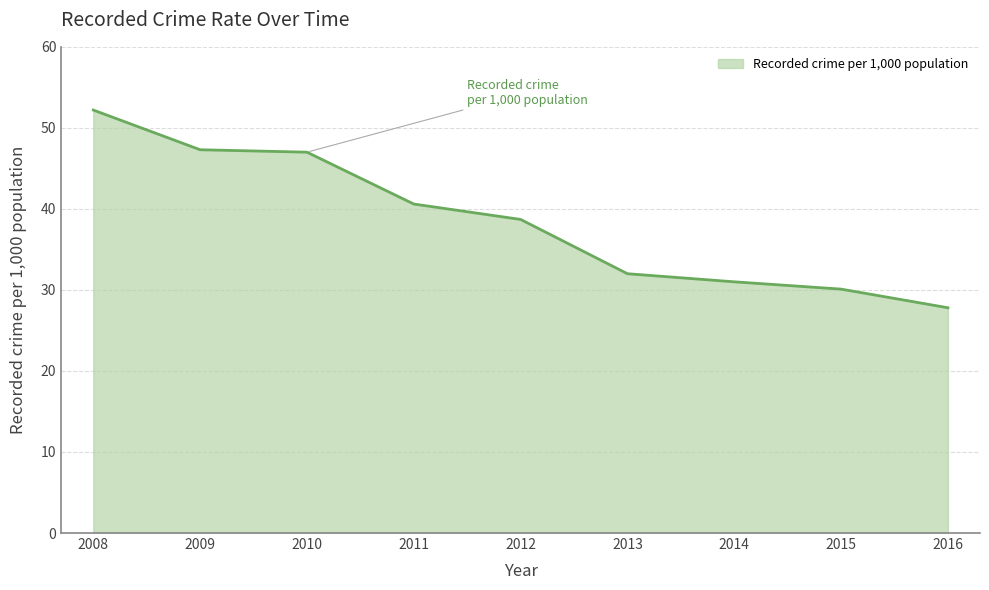

Is it true that the value at 2016 is 9.6?

False